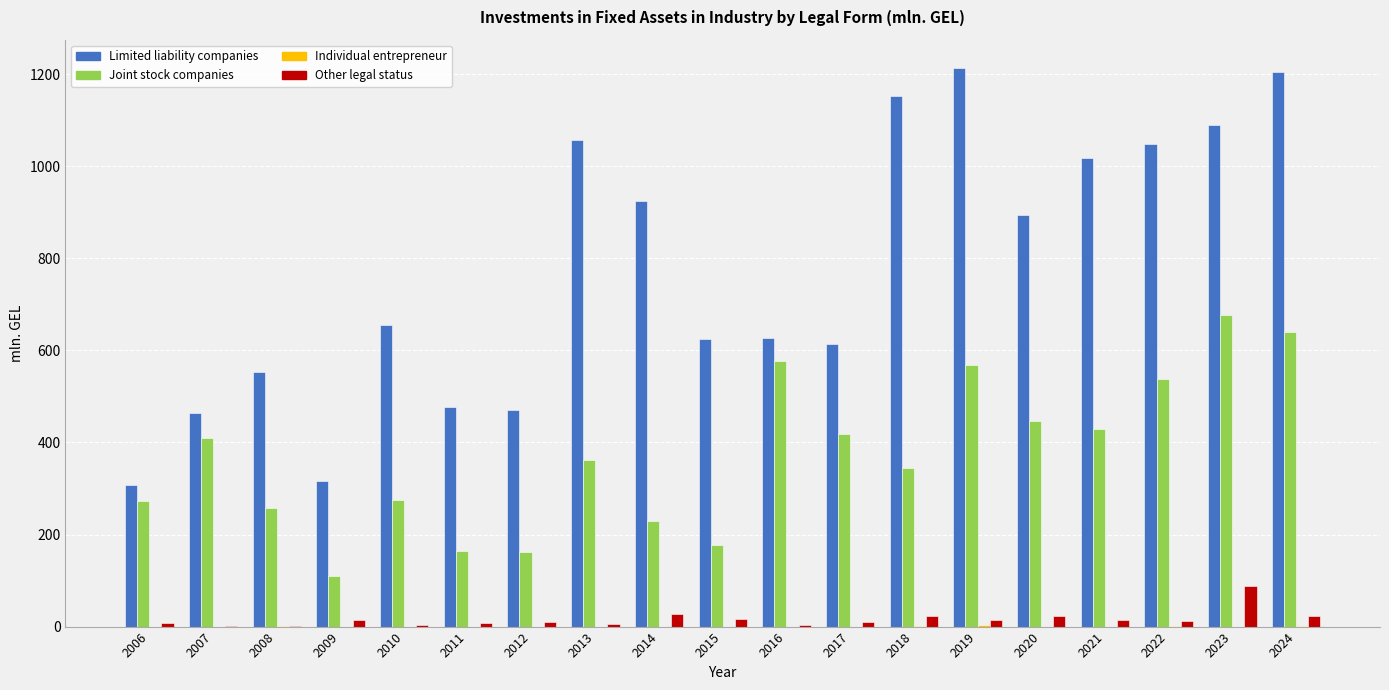

At which label does Other legal status first exceed 11?

2009